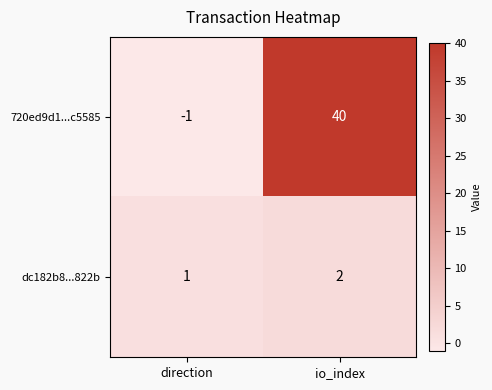

What is the difference between the 720ed9d1...c5585 values at direction and io_index?

41